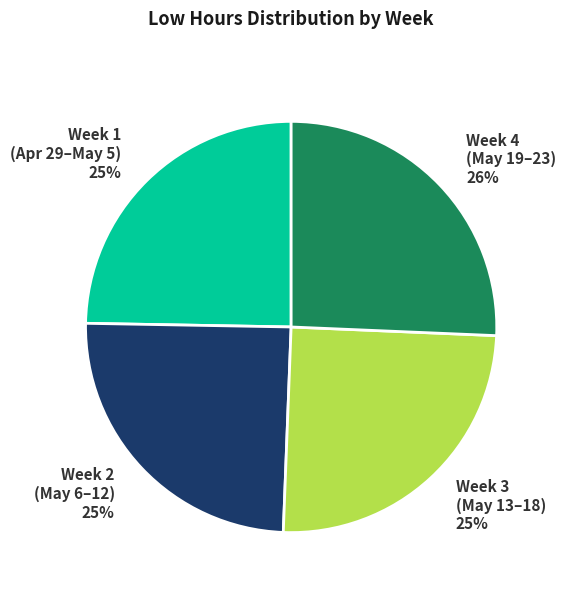

To the nearest percent, what is the average slice percentage?

25%